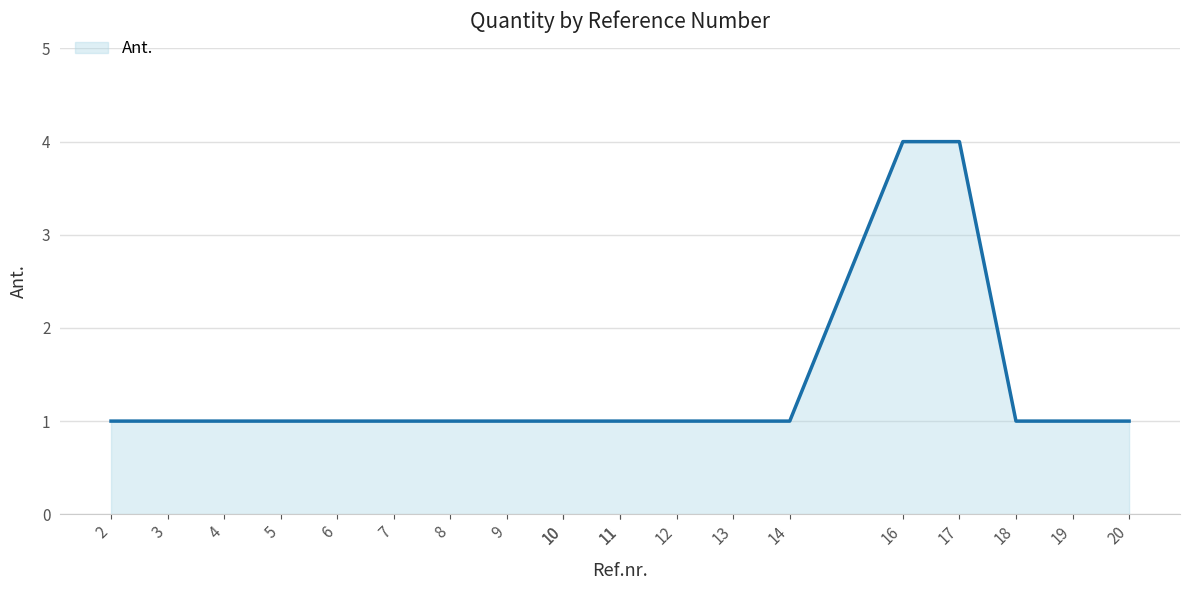

True or false: there are more than 1 points higher than both neighbors.

False